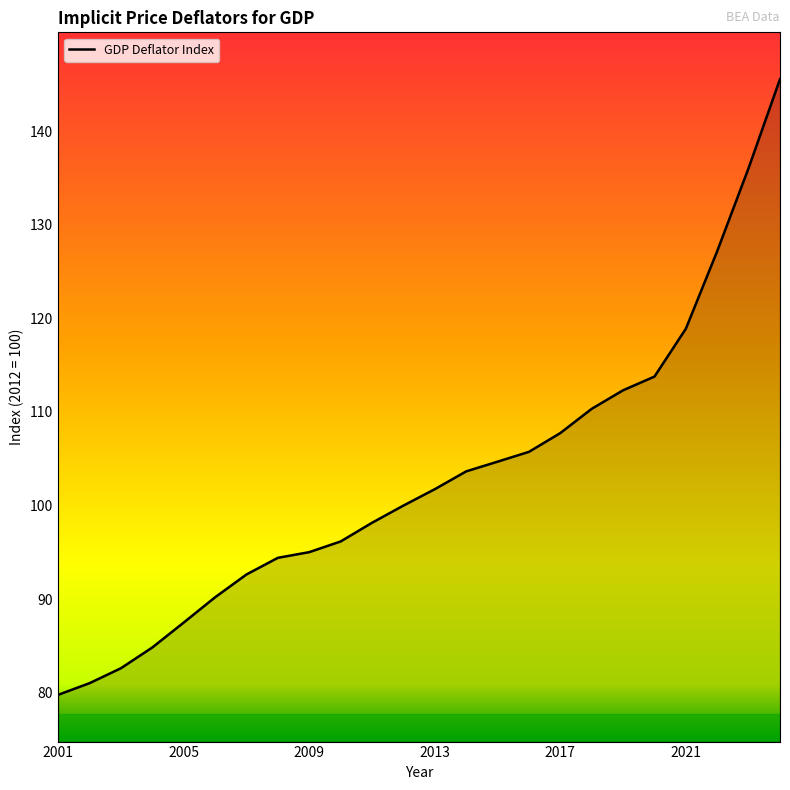

Reading left to right, what are all the values shown in this chart?

79.8	81.0	82.6	84.8	87.5	90.2	92.6	94.4	95.0	96.2	98.2	100.0	101.8	103.7	104.7	105.7	107.7	110.3	112.3	113.8	118.9	127.2	136.1	145.6